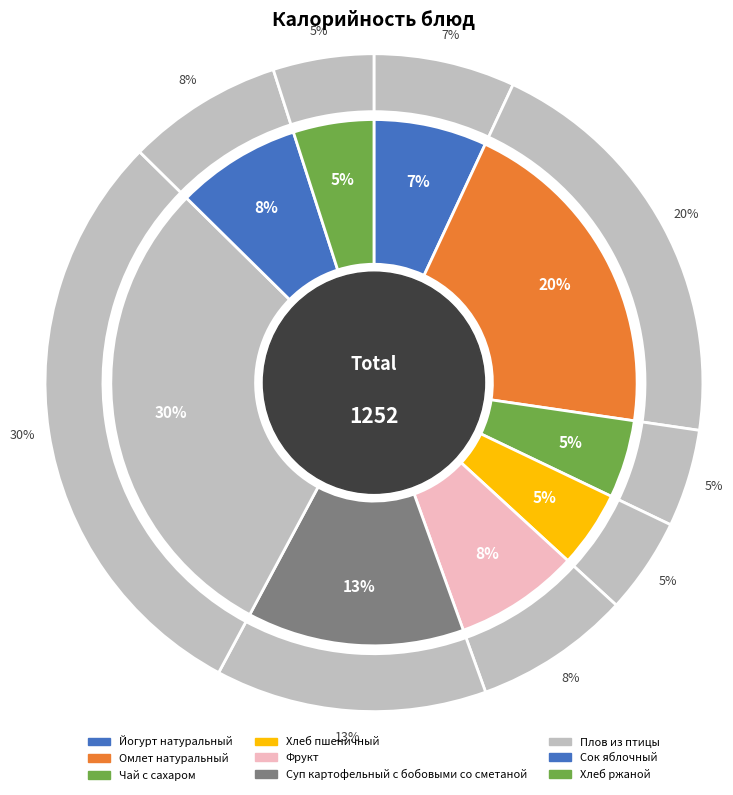

To the nearest percent, what percentage of the pie is Чай с сахаром?

5%